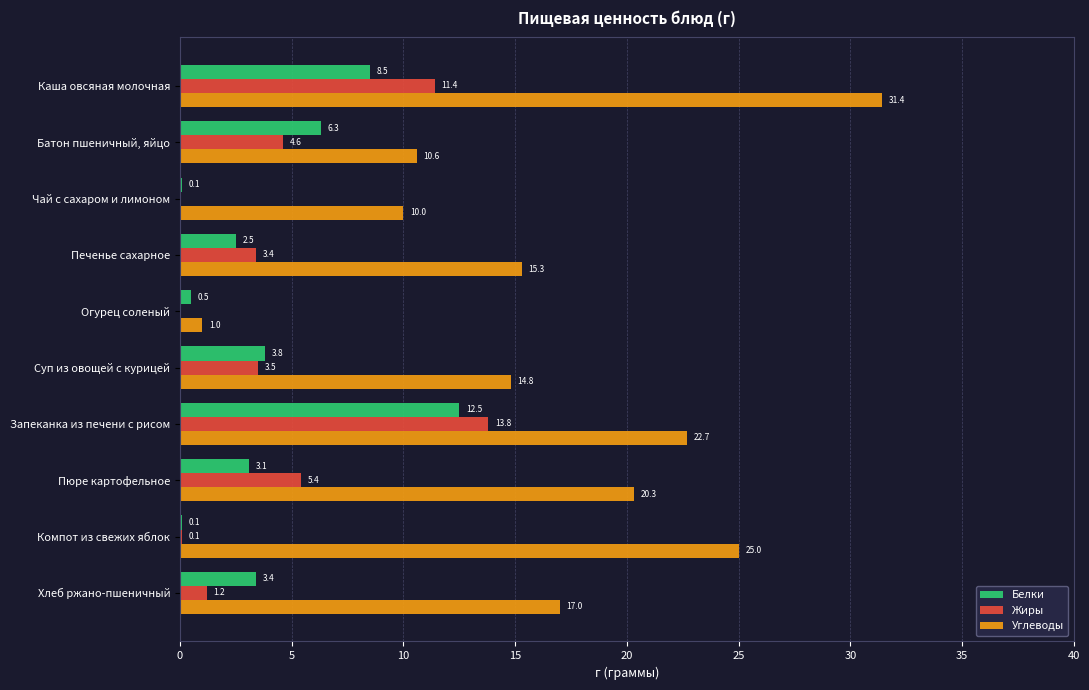

What value does the Жиры series have at Пюре картофельное?

5.4